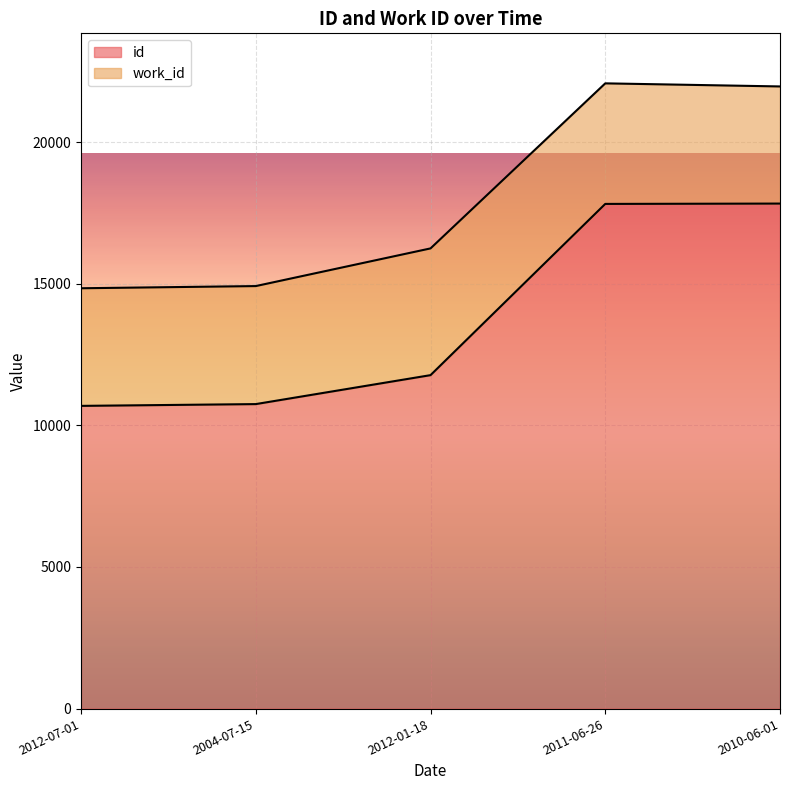

Count the number of categories in the chart.

5